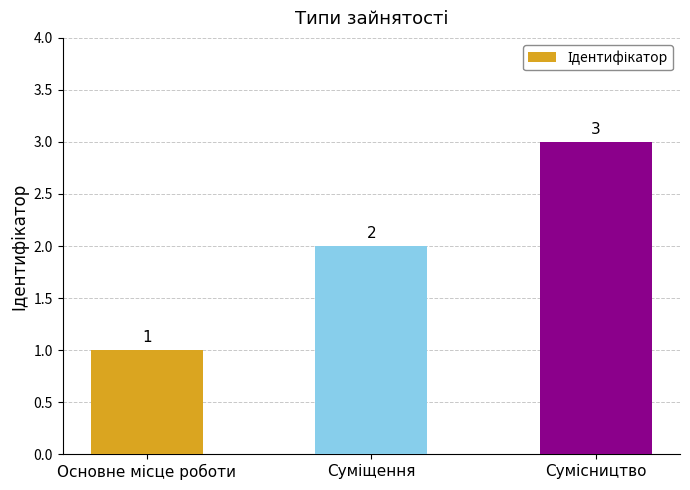

What is the greatest value displayed?

3